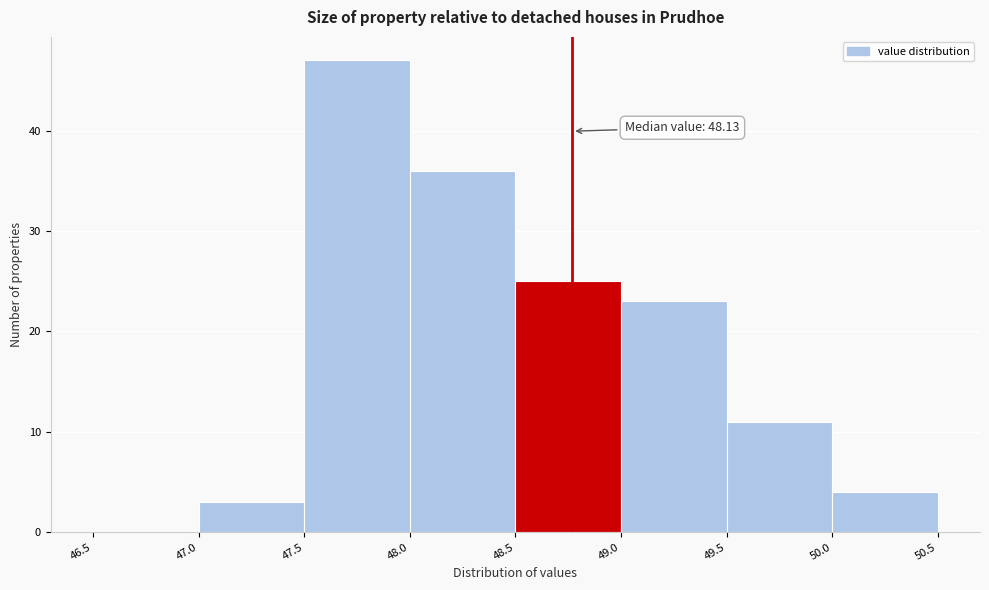

Which range on the x-axis has the tallest bar?

47.5 to 48.0